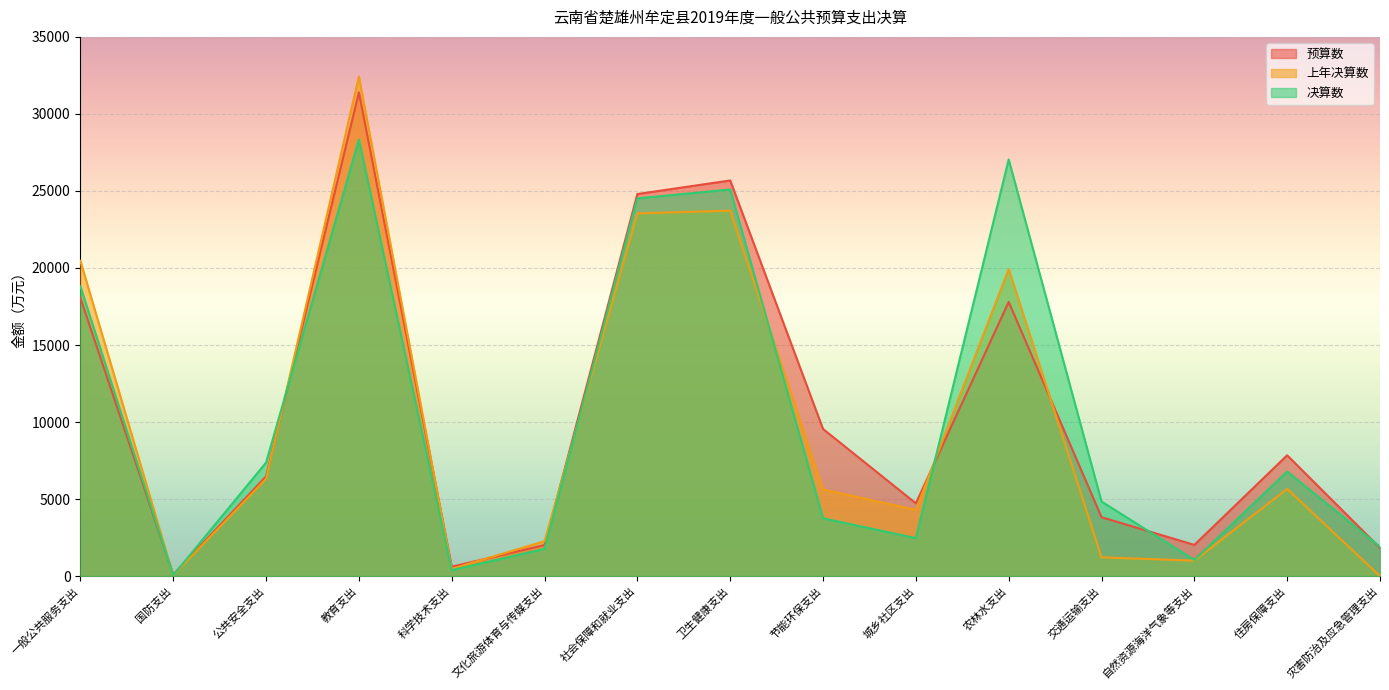

How many lines are shown in the chart?

3